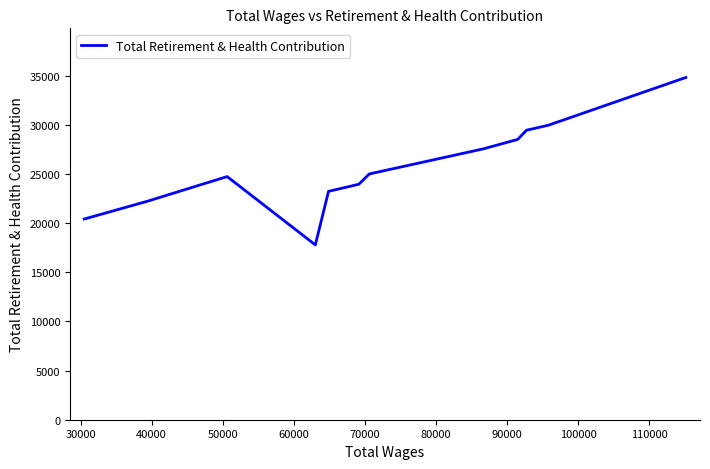

What is the minimum value shown in the chart?

17780